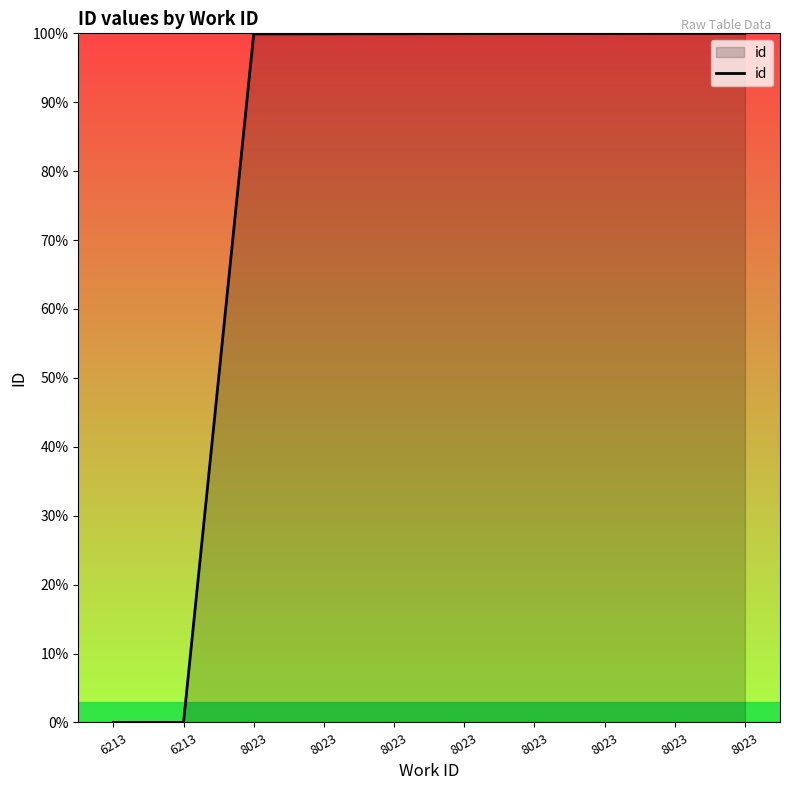

Reading left to right, list all the values displayed in this chart.

0.0	0.0	99.9	99.9	99.9	99.9	100.0	100.0	100.0	100.0